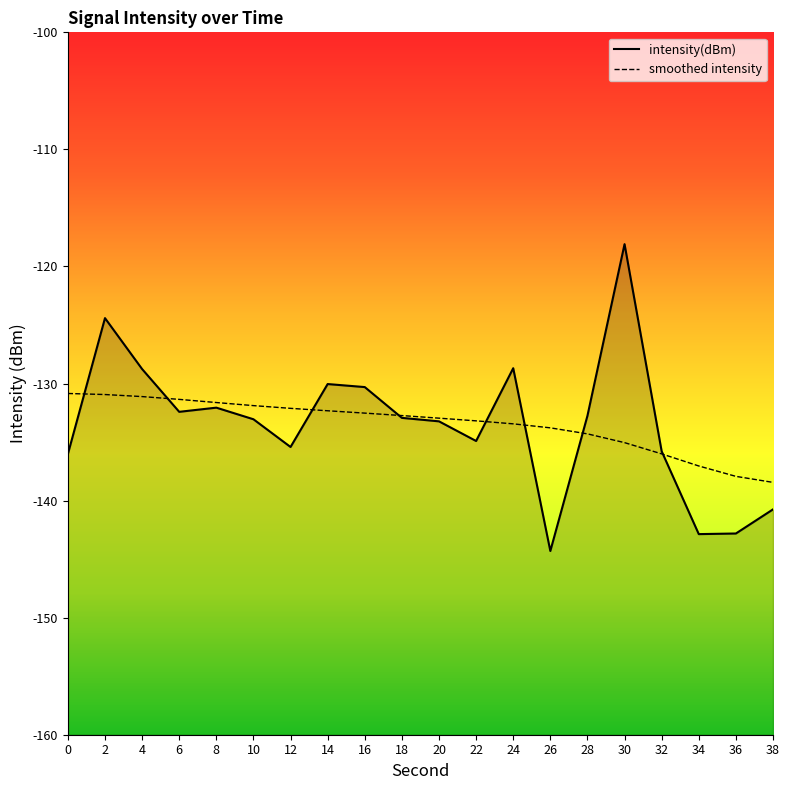

What is the value of the smoothed intensity point at the 2nd from the left?

-130.9